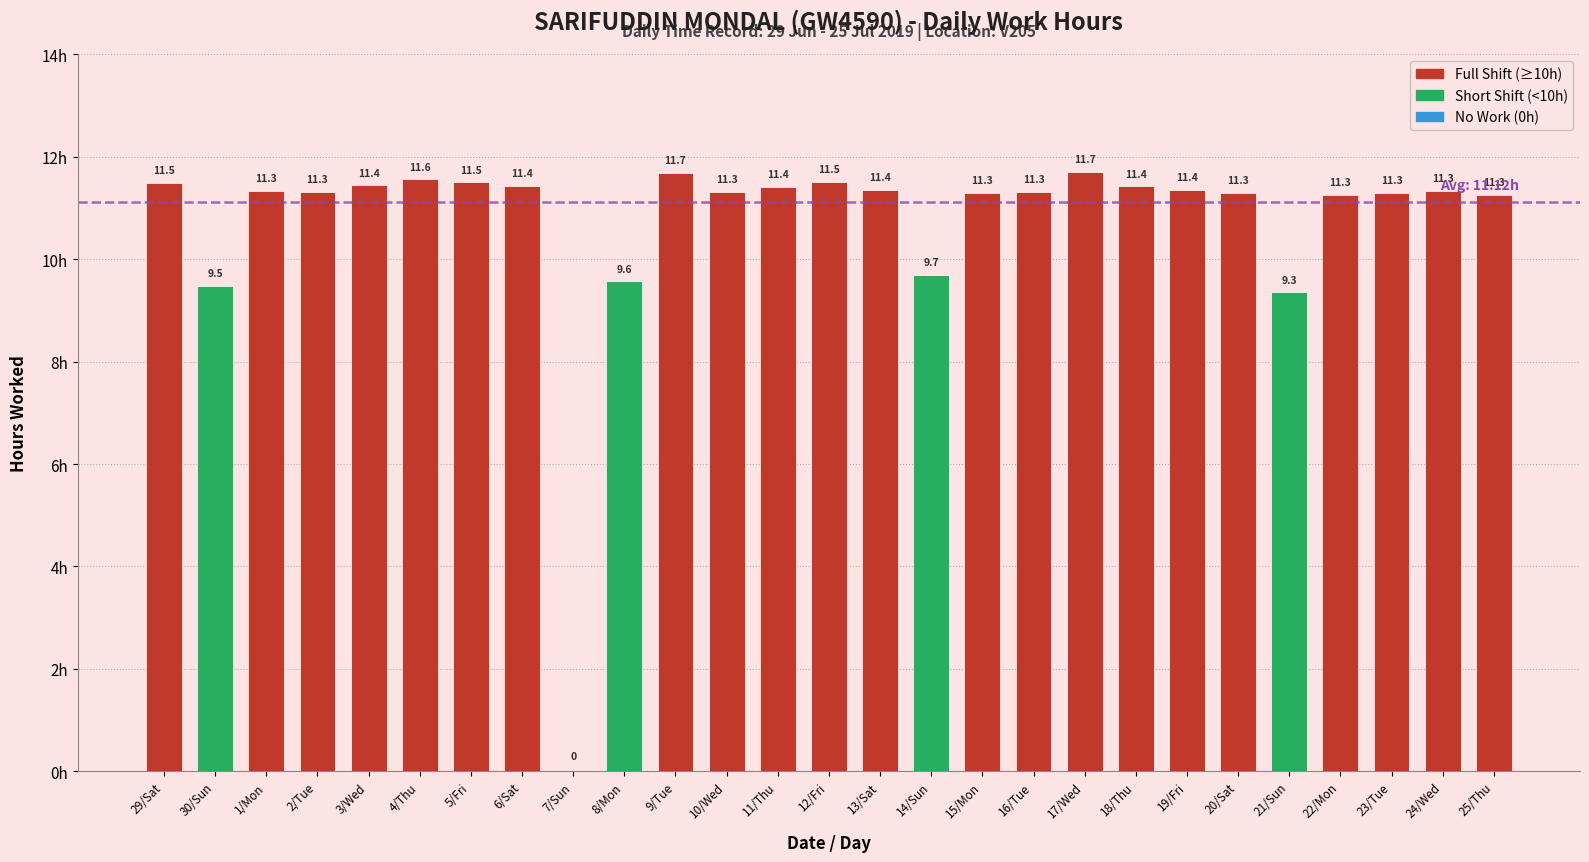

What is the ratio of the value at 21/Sun to the value at 16/Tue?

0.8